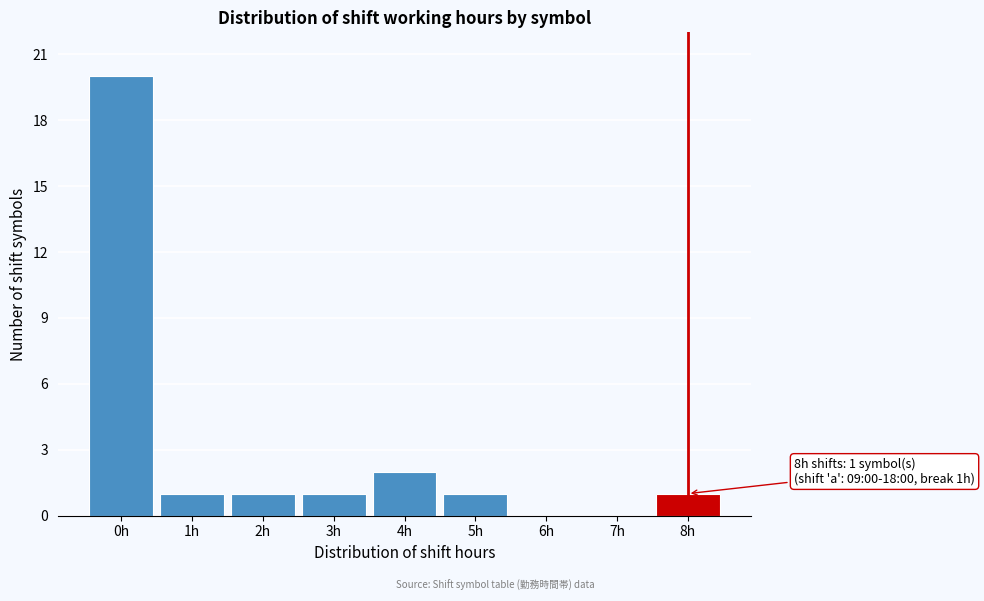

Reading left to right, extract all data points from this chart.

0h=20	1h=1	2h=1	3h=1	4h=2	5h=1	6h=0	7h=0	8h=1